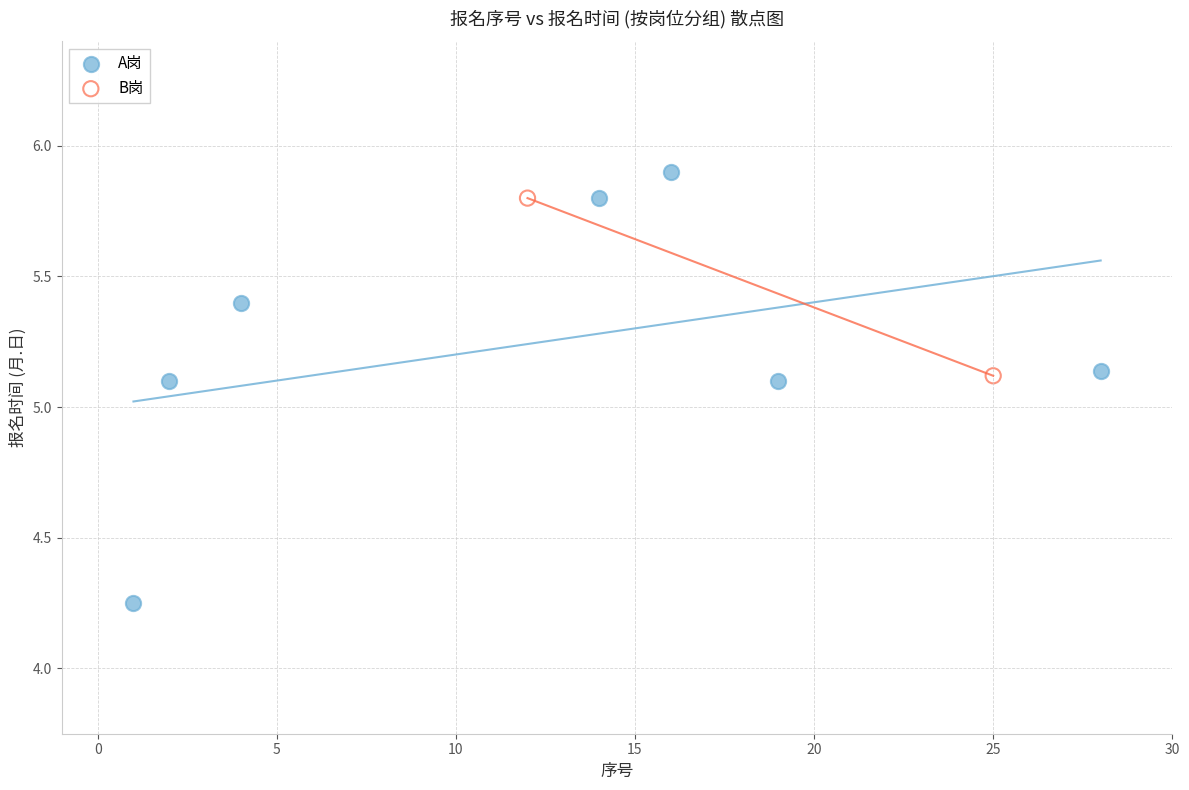

What are all the series names shown in the legend?

A岗, B岗